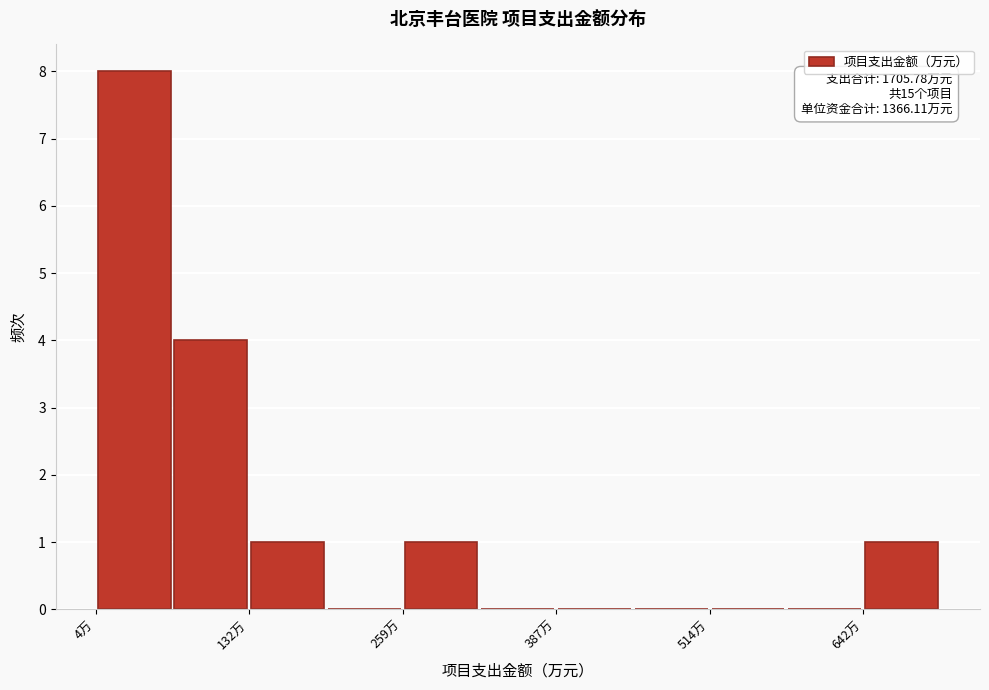

Around what value on the x-axis is the tallest bar? Give the approximate position of its centre, as read against the axis.

40